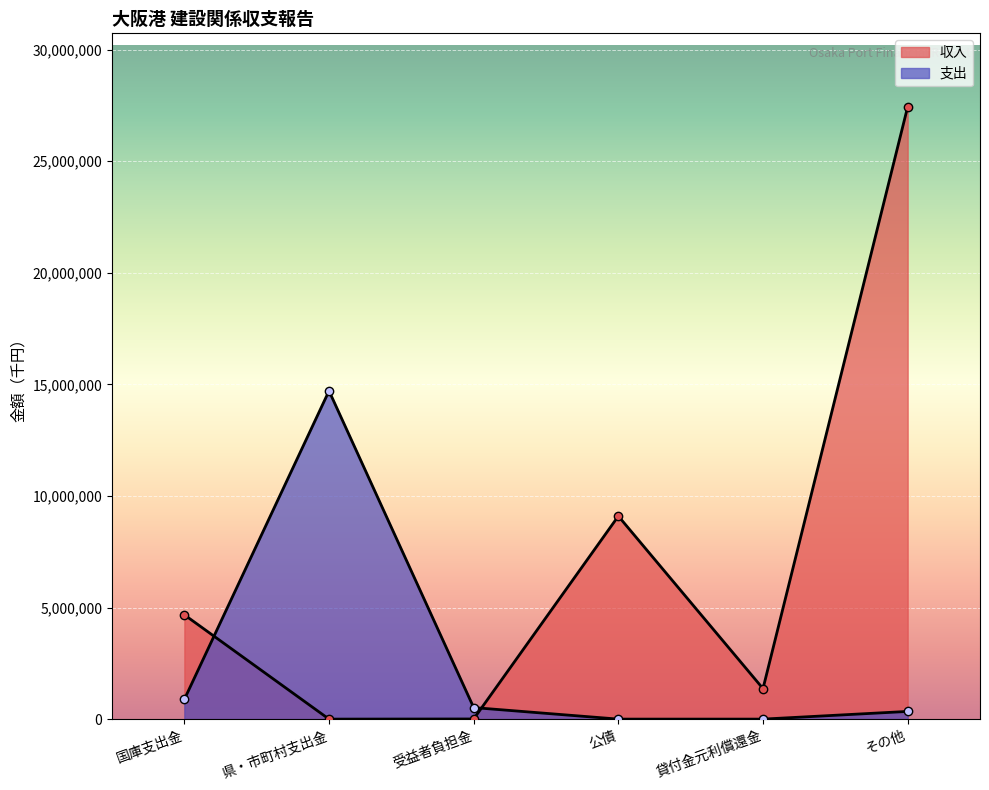

True or false: 支出 has more than 2 points higher than both neighbors.

False